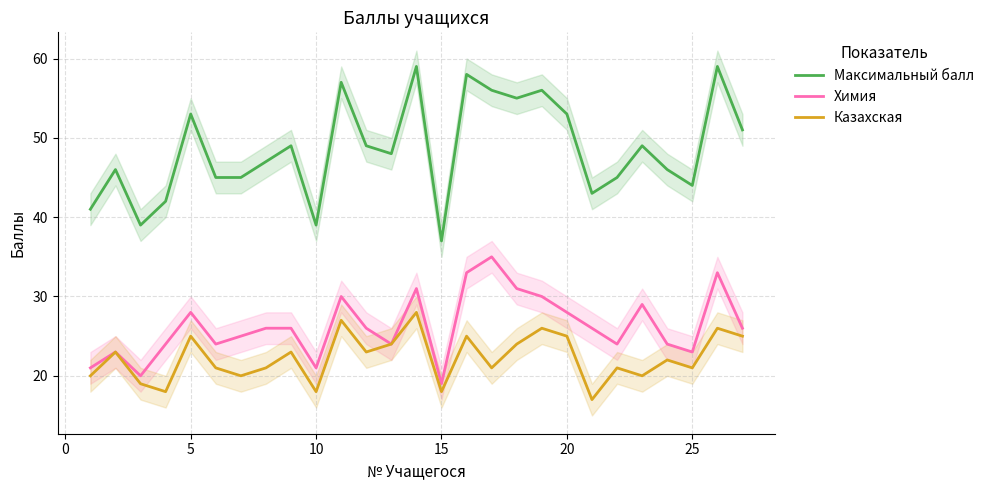

Where does the Химия series first go above 26?

5